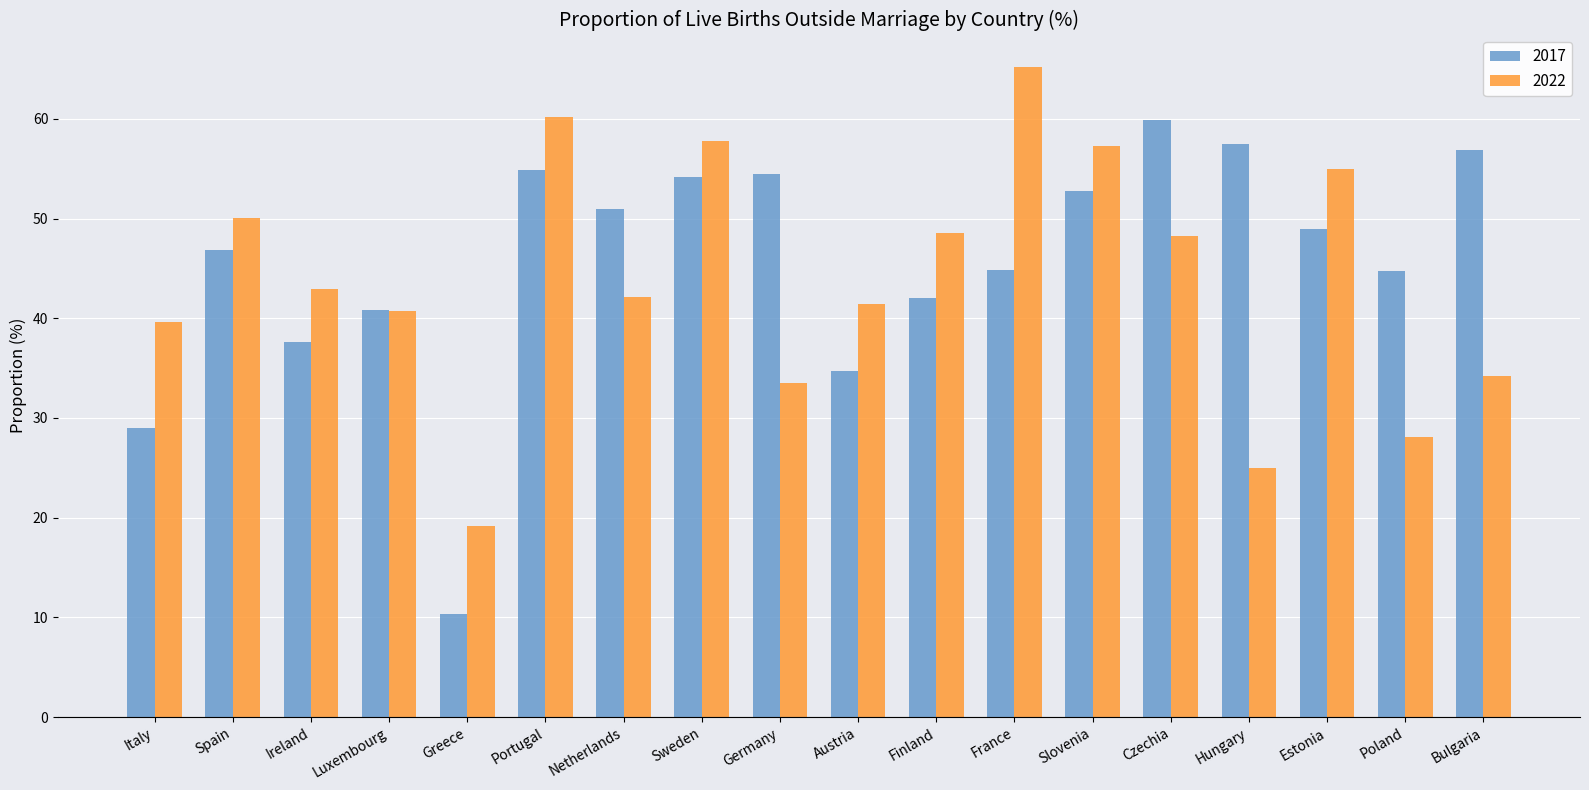

At which category is the sum across all series the highest?

Portugal